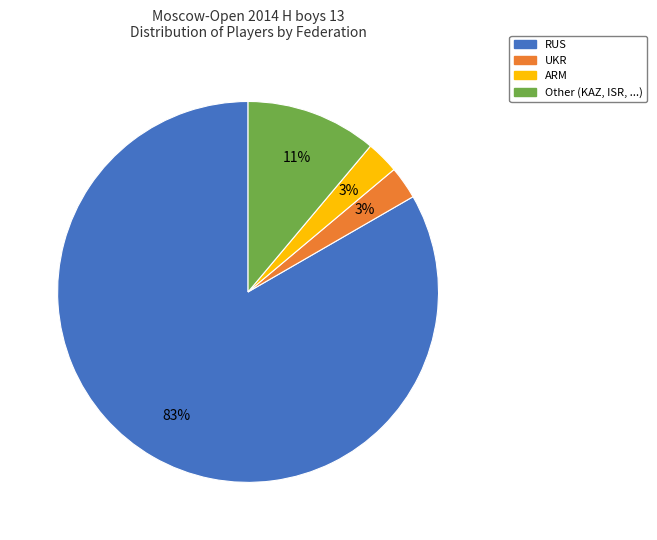

Between Other (KAZ, ISR, ...) and ARM, which is larger?

Other (KAZ, ISR, ...)